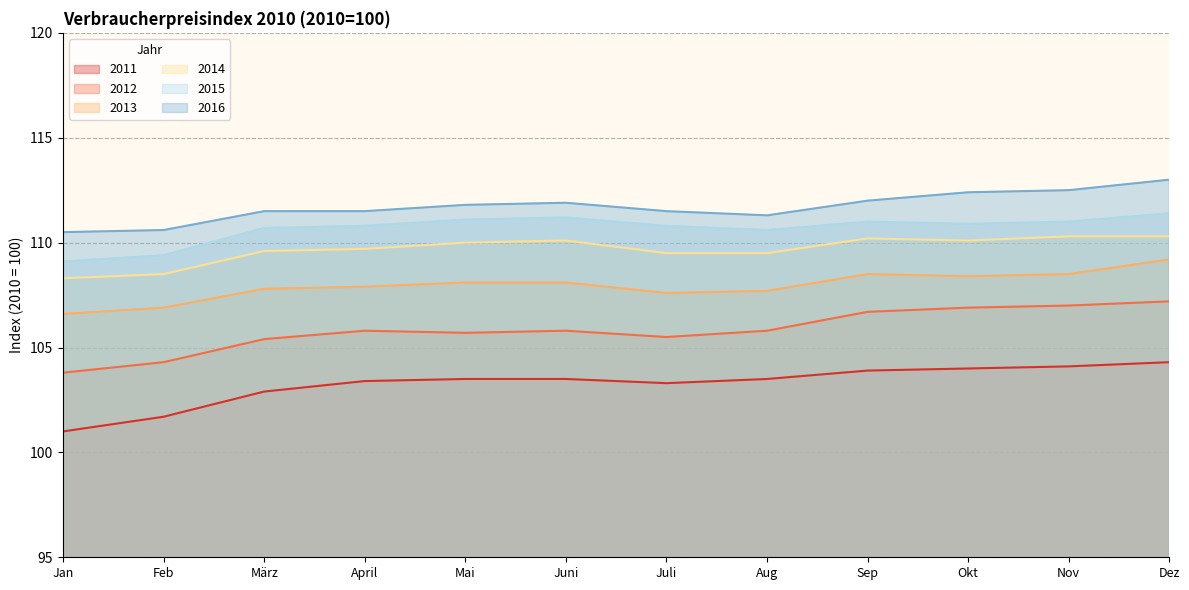

What is the difference between the maximum and minimum values in the 2016 series?

2.5